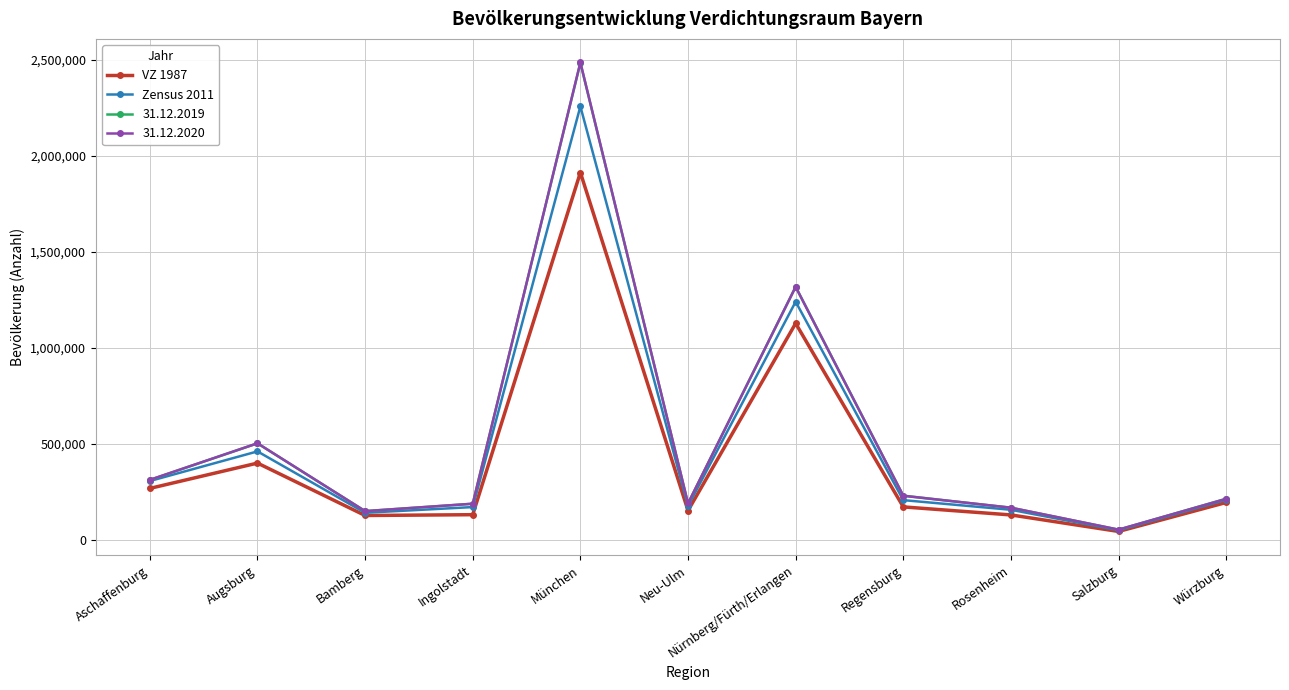

At which label is 31.12.2019 closest to 1268553?

Nürnberg/Fürth/Erlangen